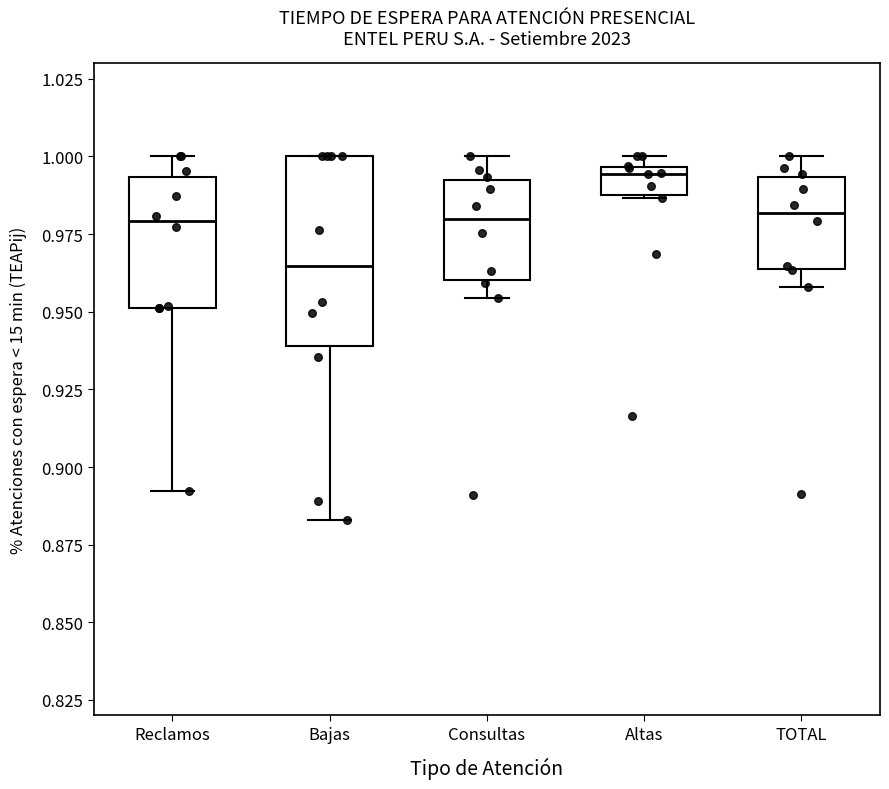

Where does the median line of the box for Bajas sit on the y-axis? The values are not printed on the chart, so give them approximately, as read against the axis.

0.965